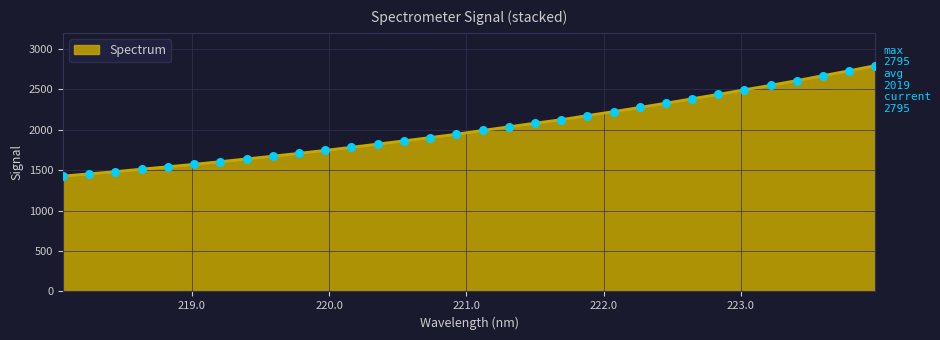

What is the minimum value shown in the chart?

1428.1